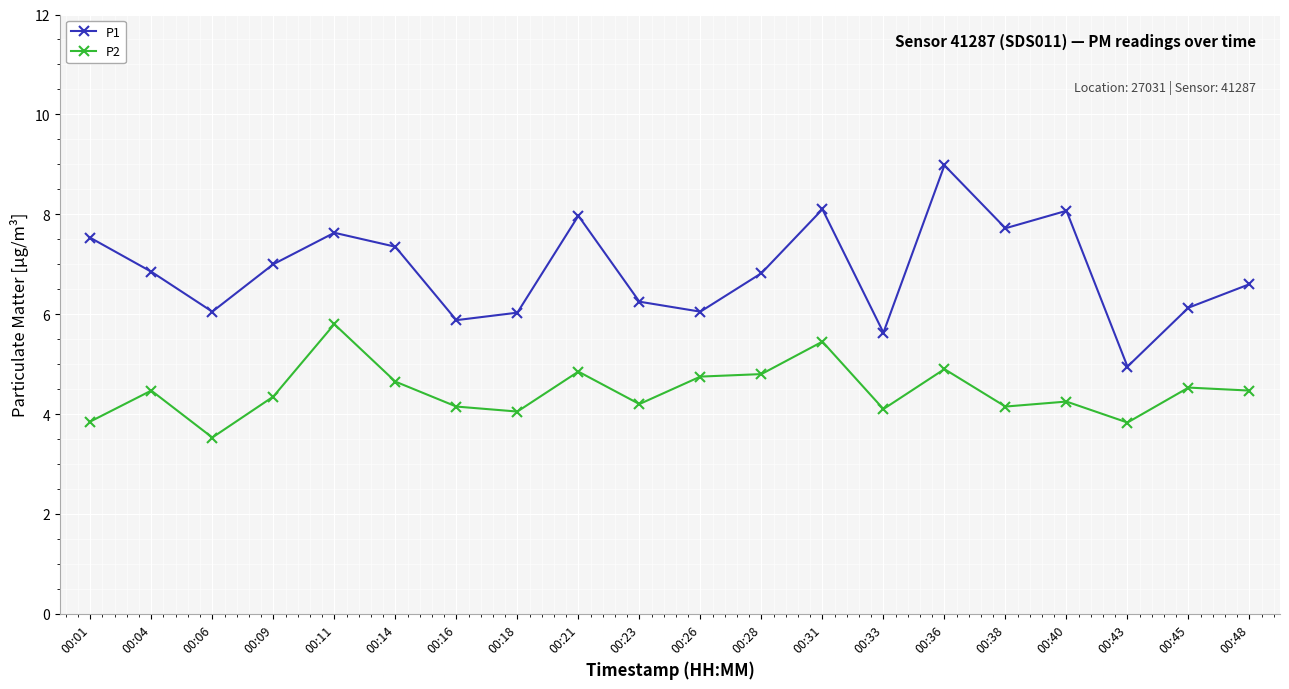

List the series in order of their overall mean, lowest first.

P2, P1